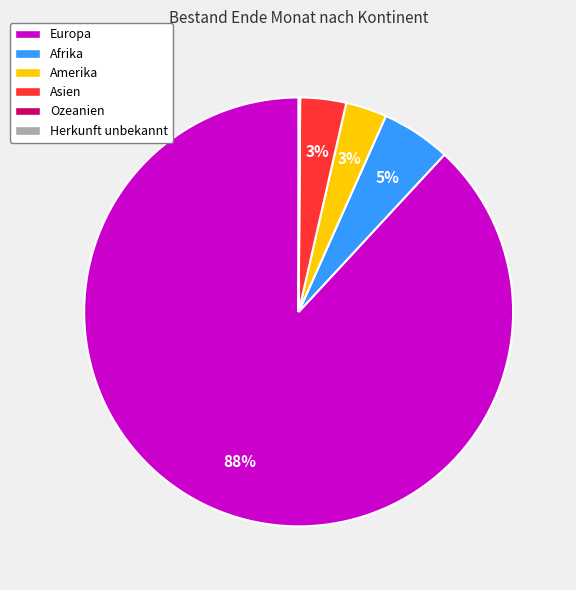

Approximately how many times larger is the value at Amerika compared to Afrika?

0.6